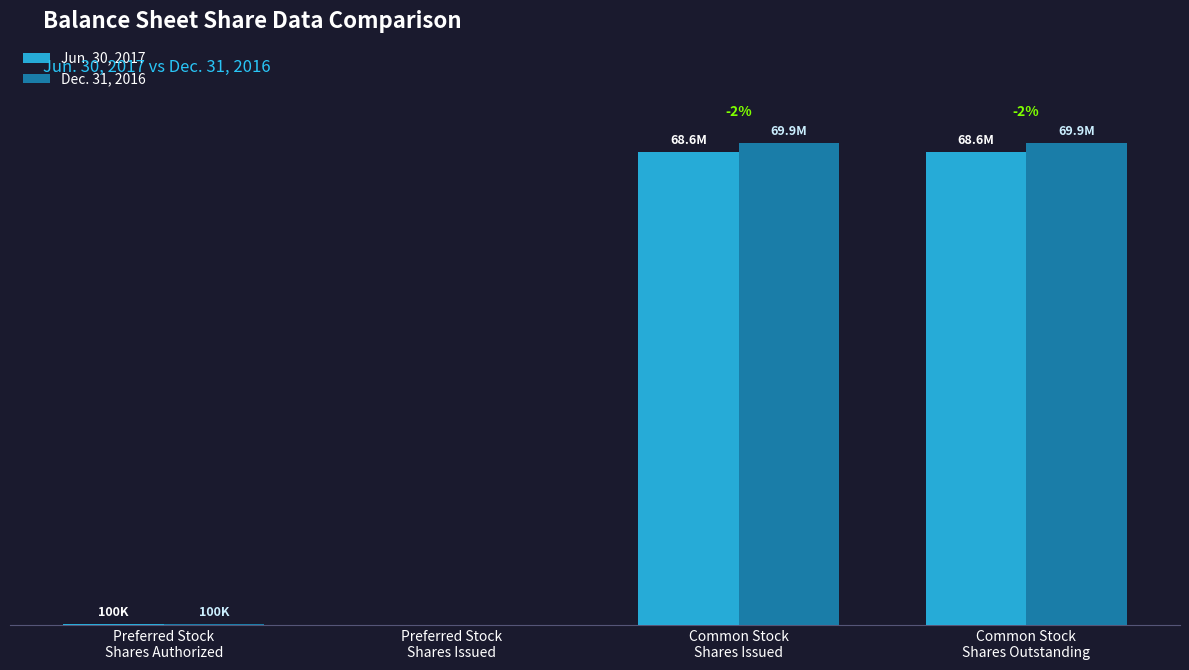

Are the bars horizontal?

No